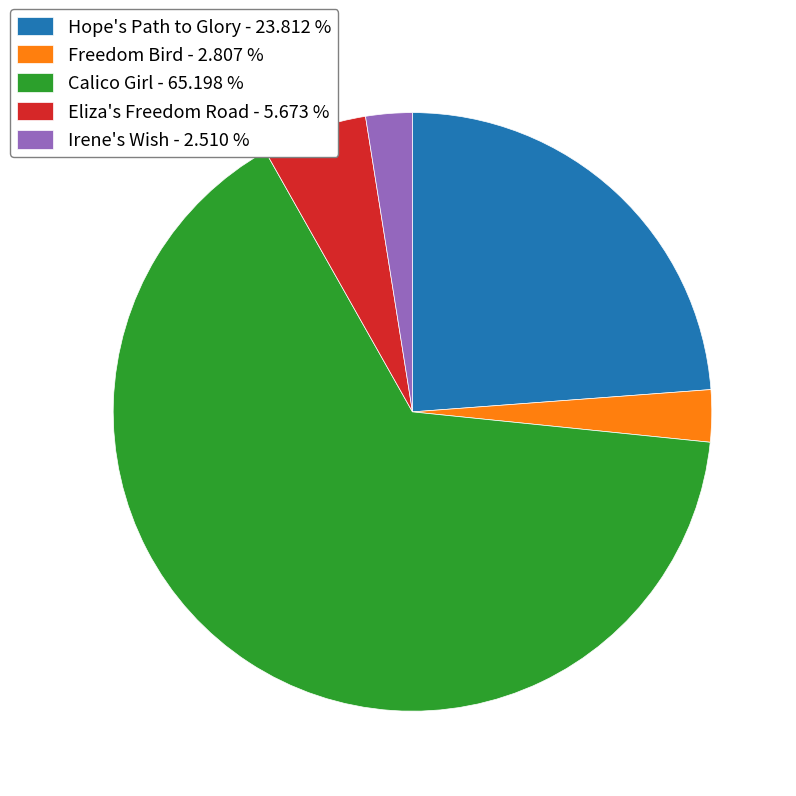

Combined, do Freedom Bird - 2.807 % and Eliza's Freedom Road - 5.673 % account for over 50%?

No